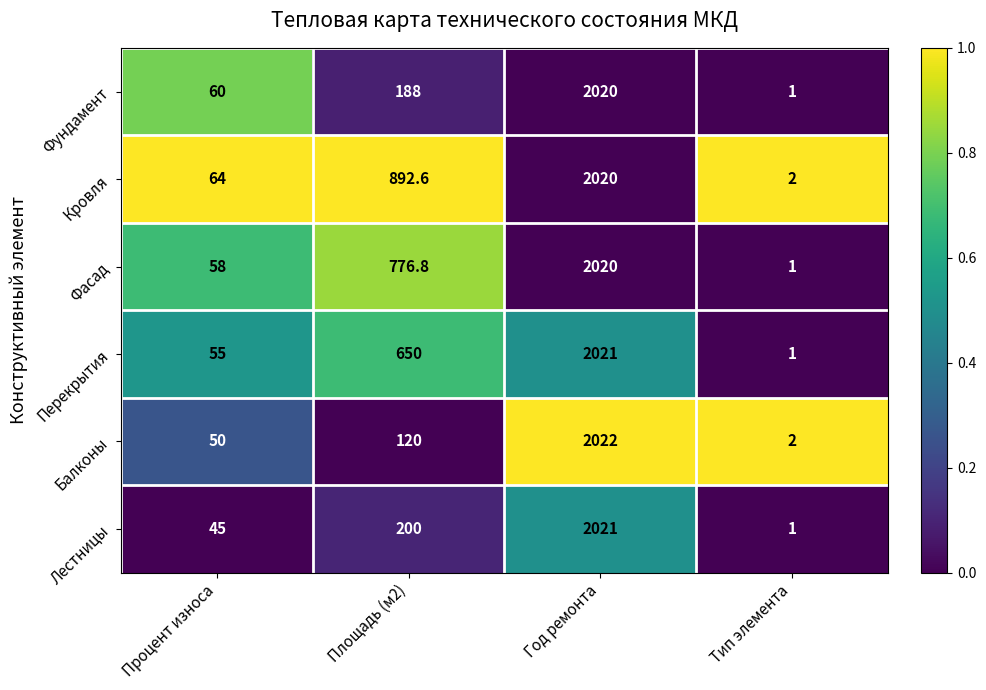

List the labels in order of Перекрытия value, largest first.

Год ремонта, Площадь (м2), Процент износа, Тип элемента